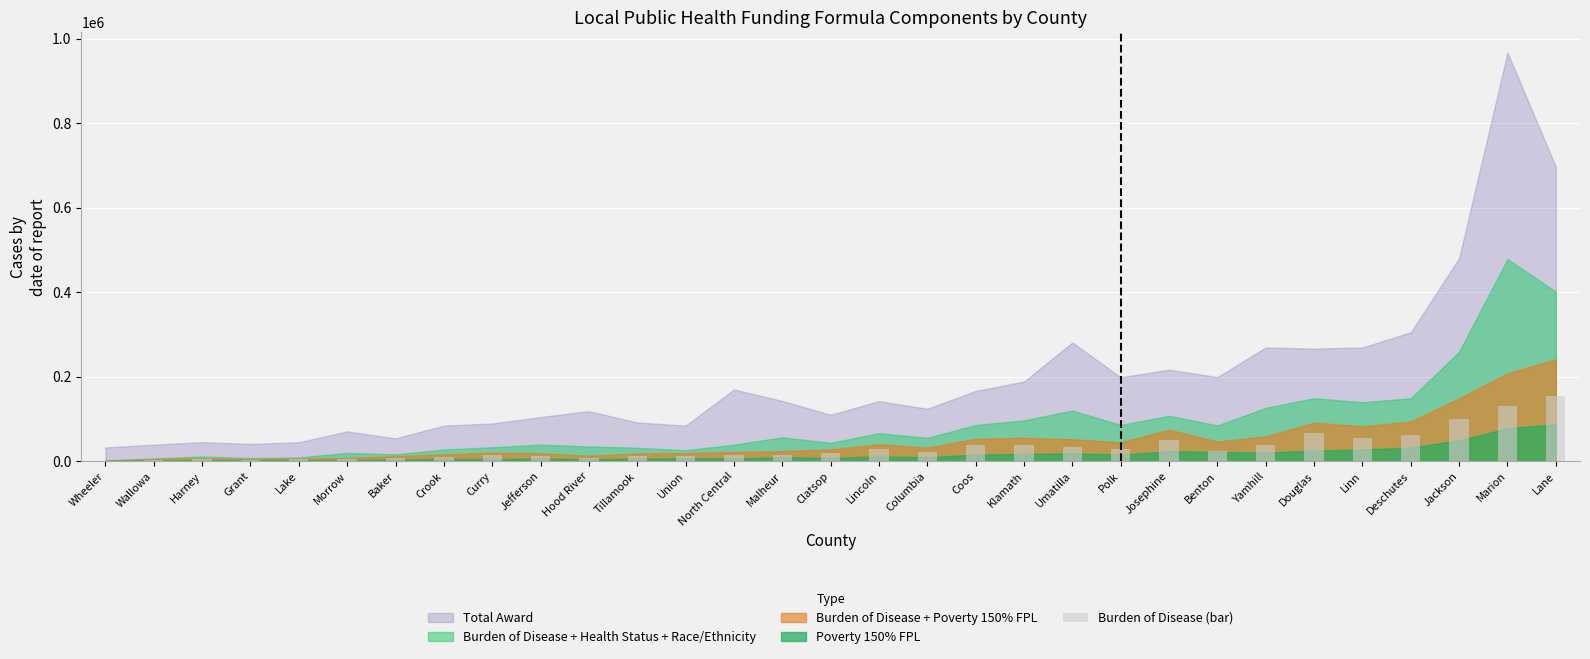

What is the maximum value shown in the chart?

153971.0